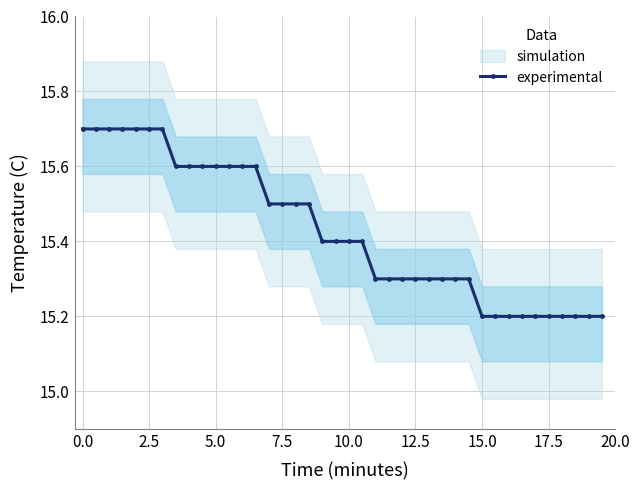

What is the lowest value of the experimental series?

15.2